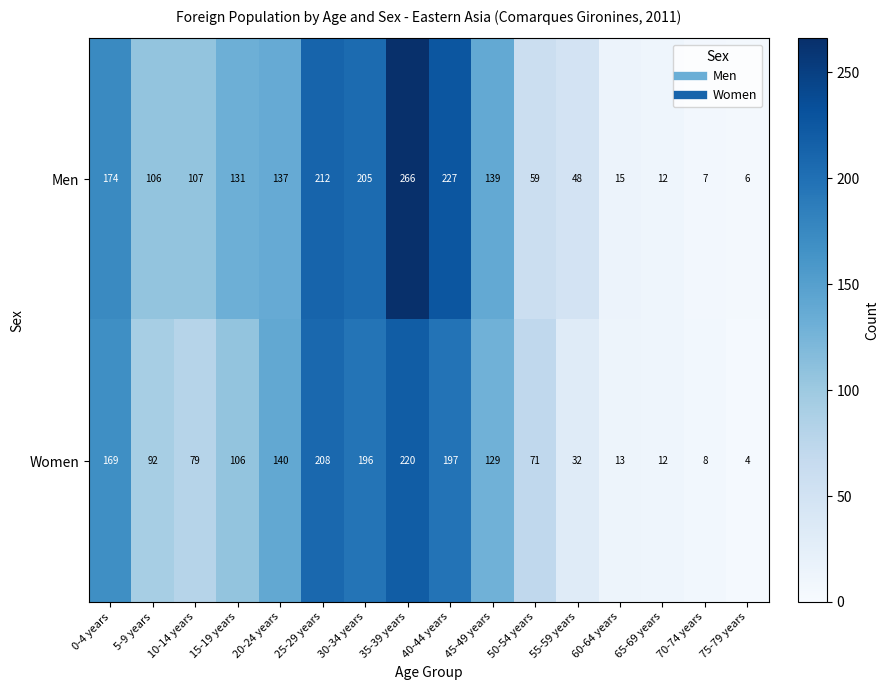

The value of Women at 30-34 years is 310. True or false?

False